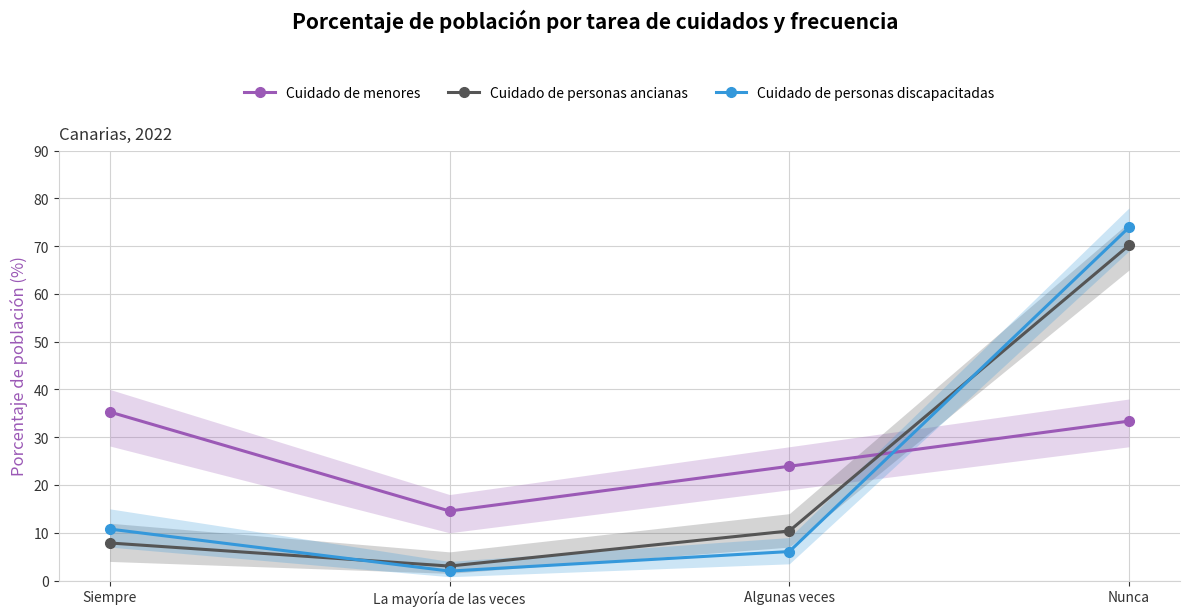

What is the value of the Cuidado de menores point at the 1st from the left?

35.3